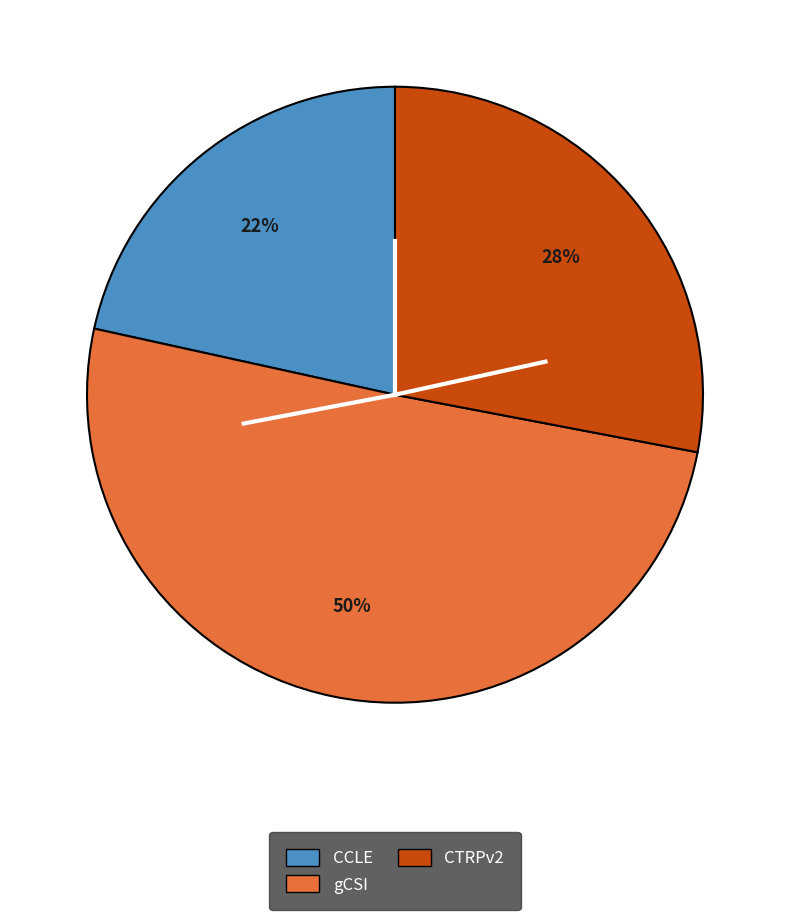

Which category has the smallest portion of the pie?

CCLE